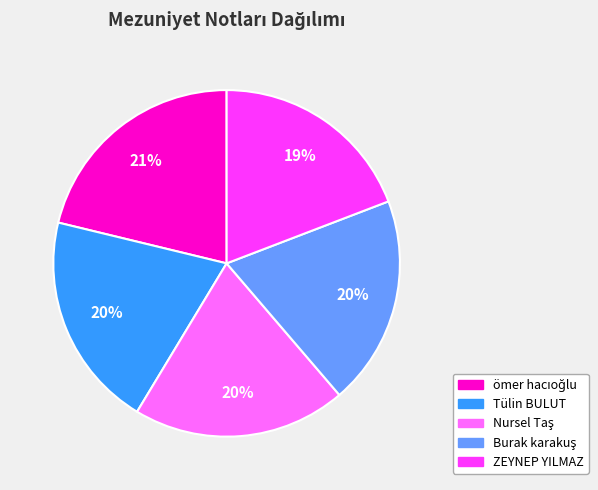

How many segments does this pie chart have?

5